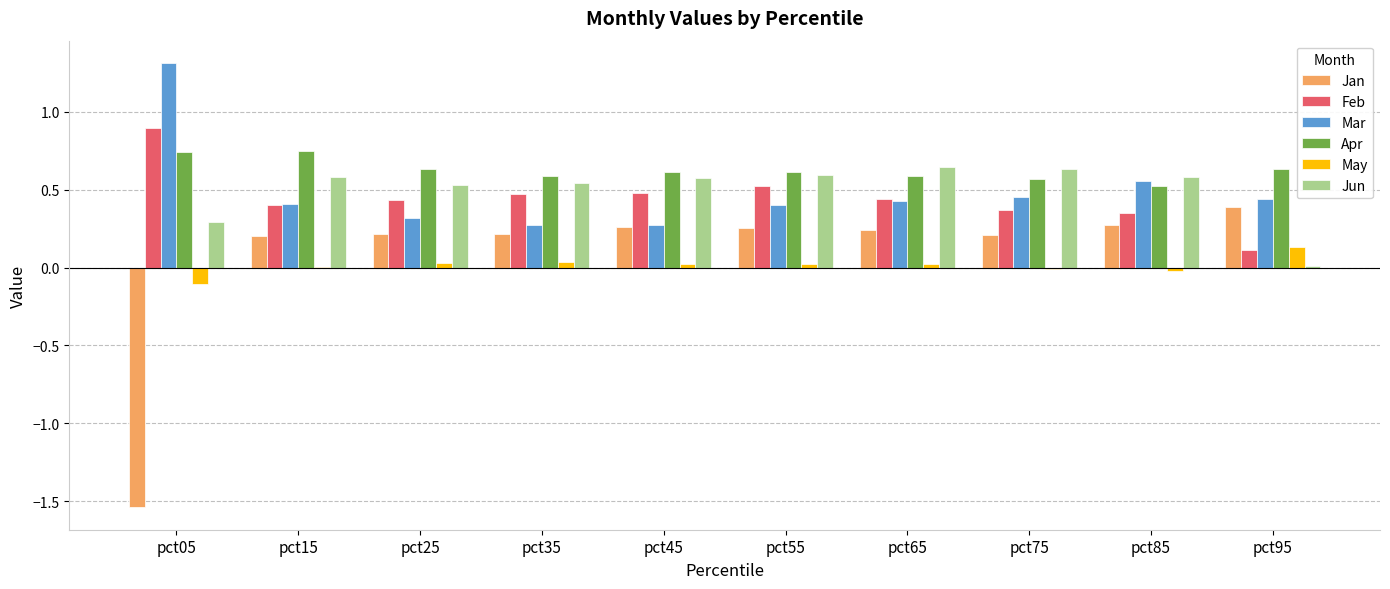

The value of Apr at pct65 is 0.4. True or false?

False